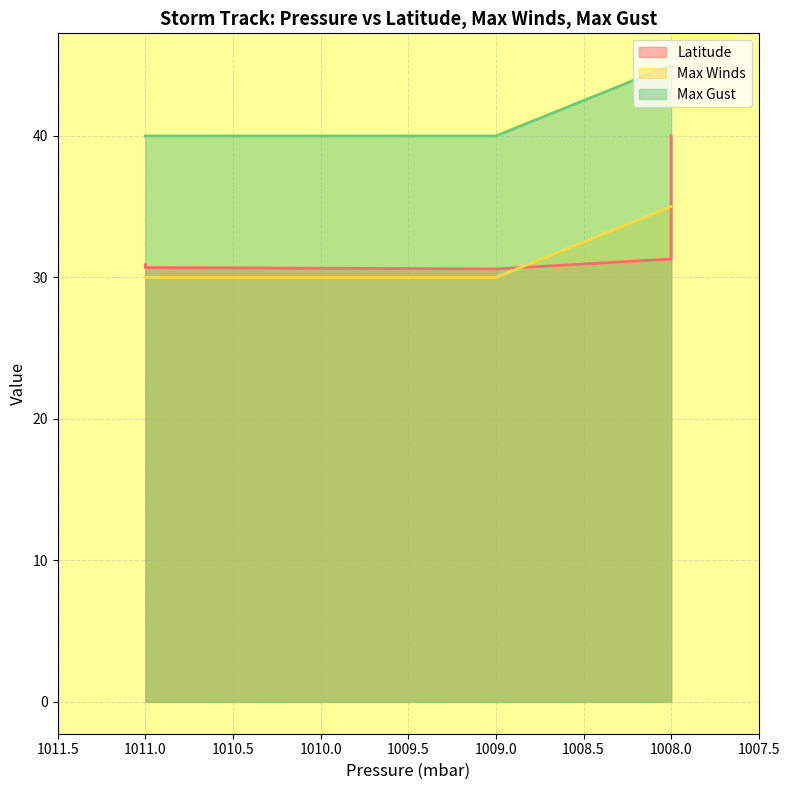

Reading left to right, list all the values displayed in this chart.

Latitude: 1011=30.8	1011=30.9	1011=30.7	1009=30.6	1008=31.3	1008=31.4	1008=32.6	1008=33.9	1008=34.8	1008=36.2	1008=38.0	1008=40.0
Max Winds: 1011=30.0	1011=30.0	1011=30.0	1009=30.0	1008=35.0	1008=35.0	1008=35.0	1008=35.0	1008=35.0	1008=35.0	1008=35.0	1008=35.0
Max Gust: 1011=40.0	1011=40.0	1011=40.0	1009=40.0	1008=45.0	1008=45.0	1008=45.0	1008=45.0	1008=45.0	1008=45.0	1008=45.0	1008=45.0